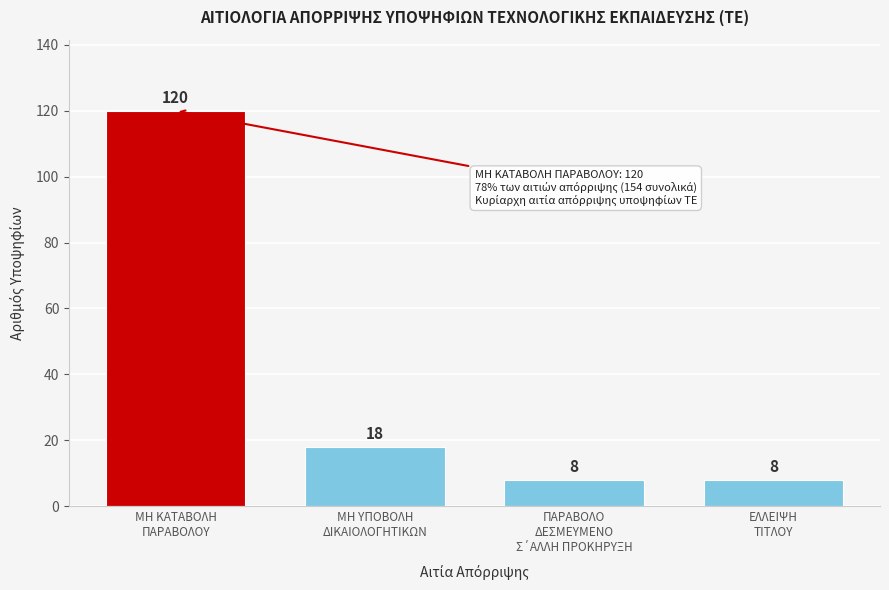

Reading left to right, extract all data points from this chart.

120	18	8	8